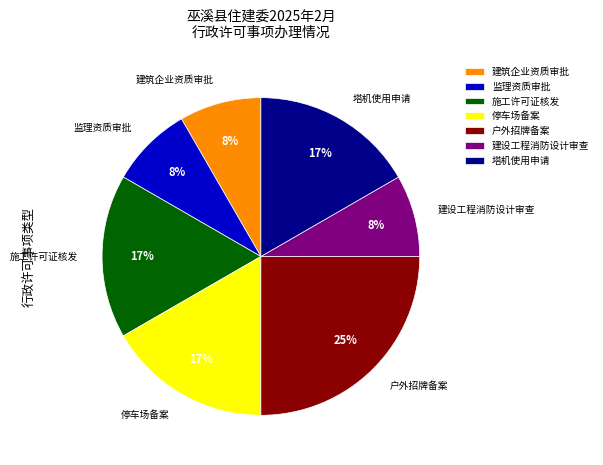

True or false: 监理资质审批 accounts for 8% of the total.

True